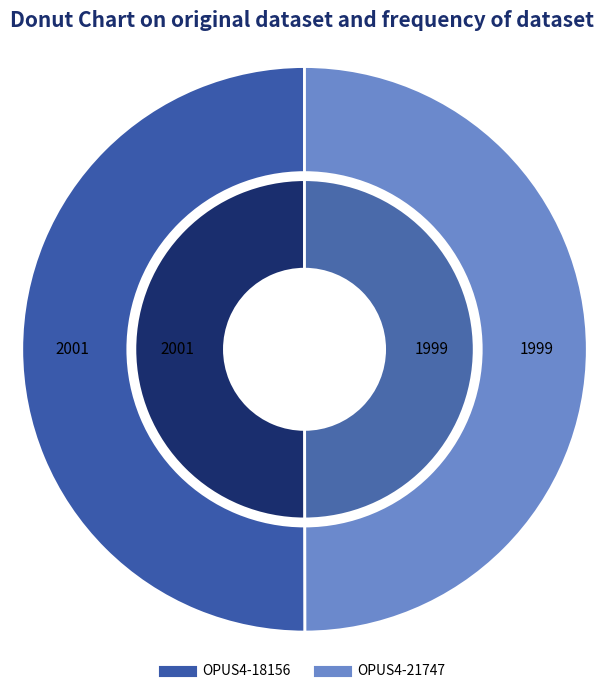

Which slice is the smallest?

OPUS4-21747